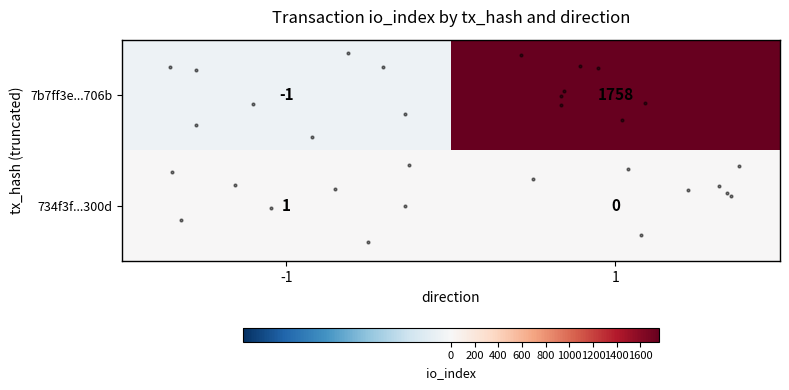

What is the greatest value displayed?

1758